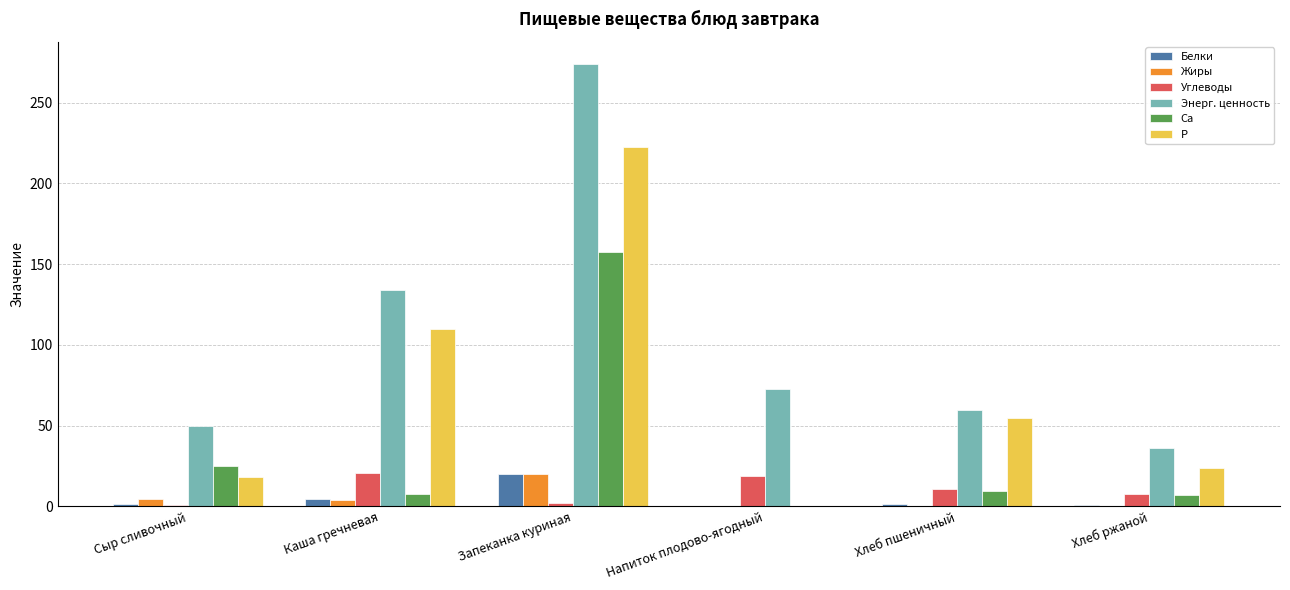

Is it true that Энерг. ценность equals 22.7 at Хлеб пшеничный?

False